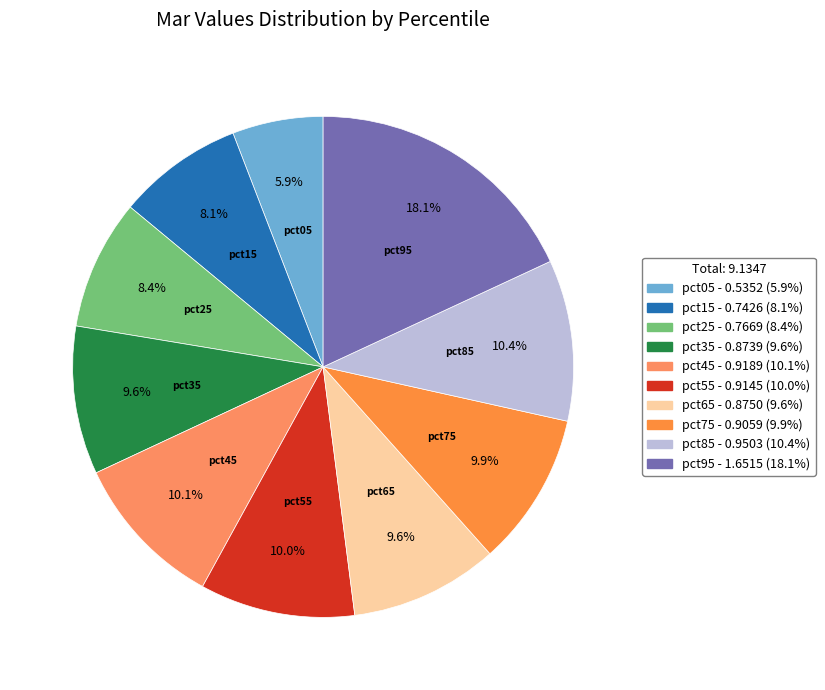

To the nearest percent, what portion does pct05 represent?

6%